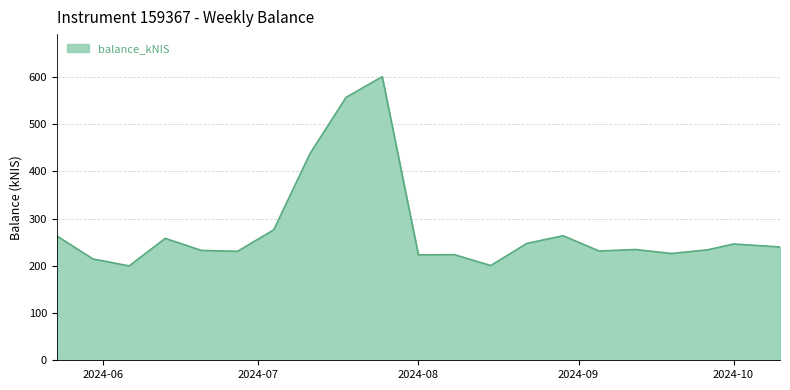

What is the sum of all values?

5841.8